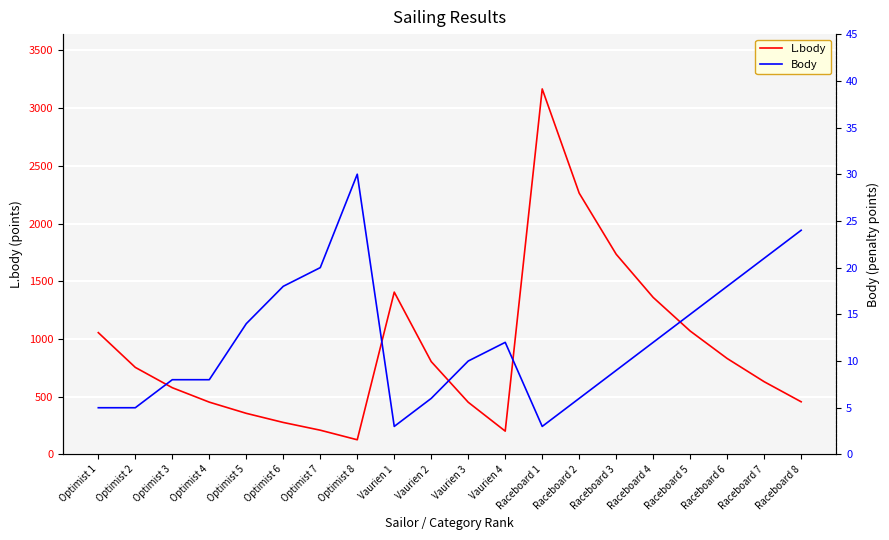

At which category does L.body reach its first local peak?

Vaurien 1